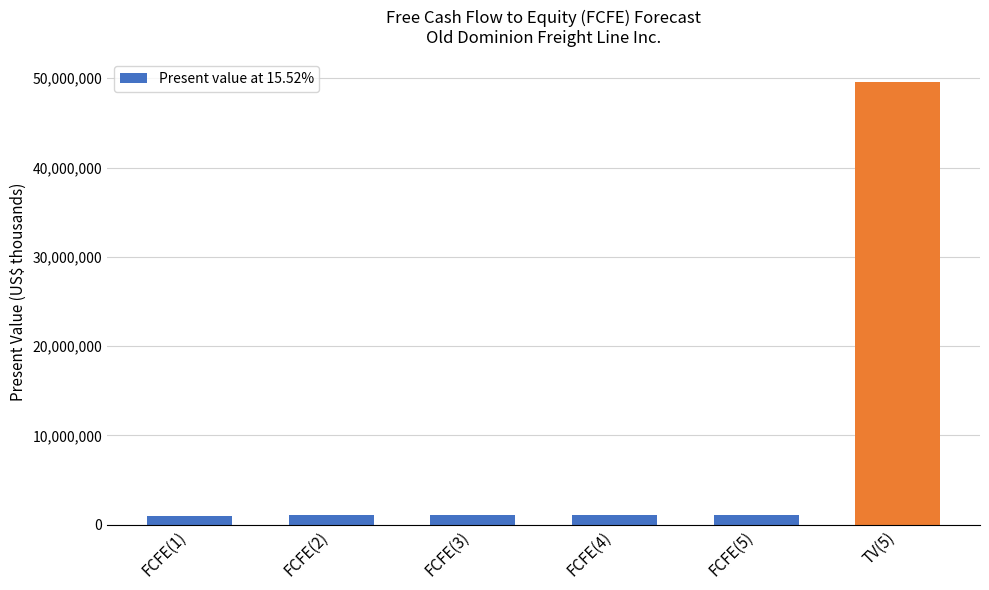

What is the sum of all values?

54849019